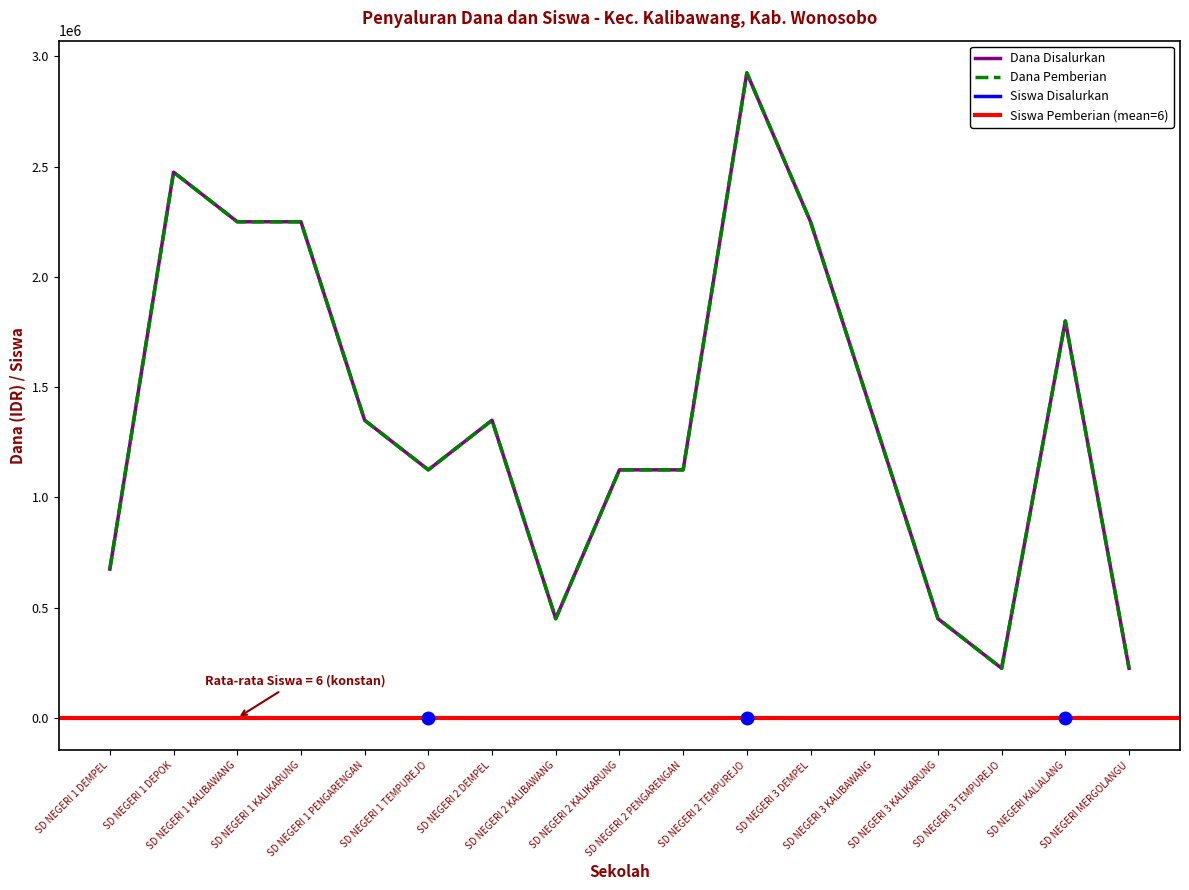

What is the difference between the Siswa Pemberian values at SD NEGERI 1 TEMPUREJO and SD NEGERI 2 TEMPUREJO?

1800000